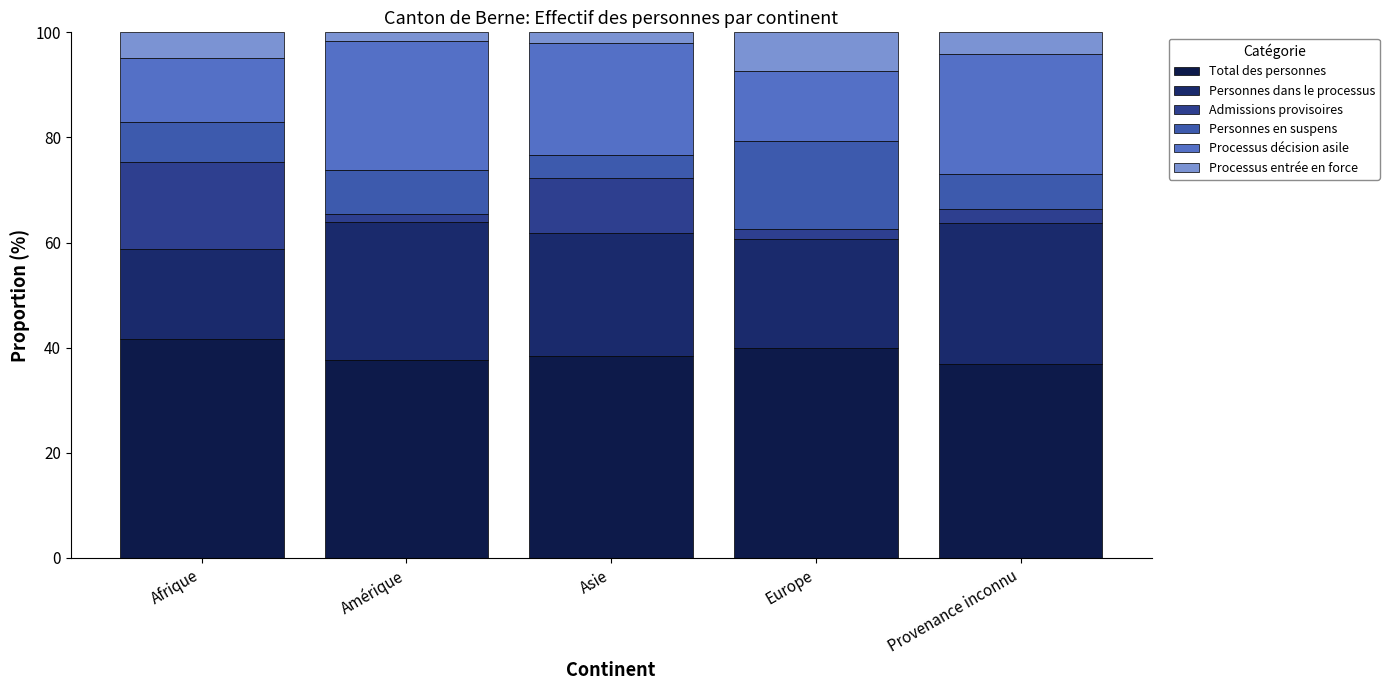

The Admissions provisoires series shows 17.2 at Asie. True or false?

False